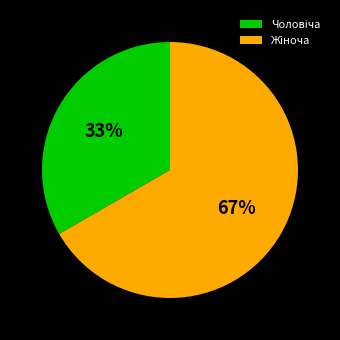

To the nearest percent, what is the average slice percentage?

50%